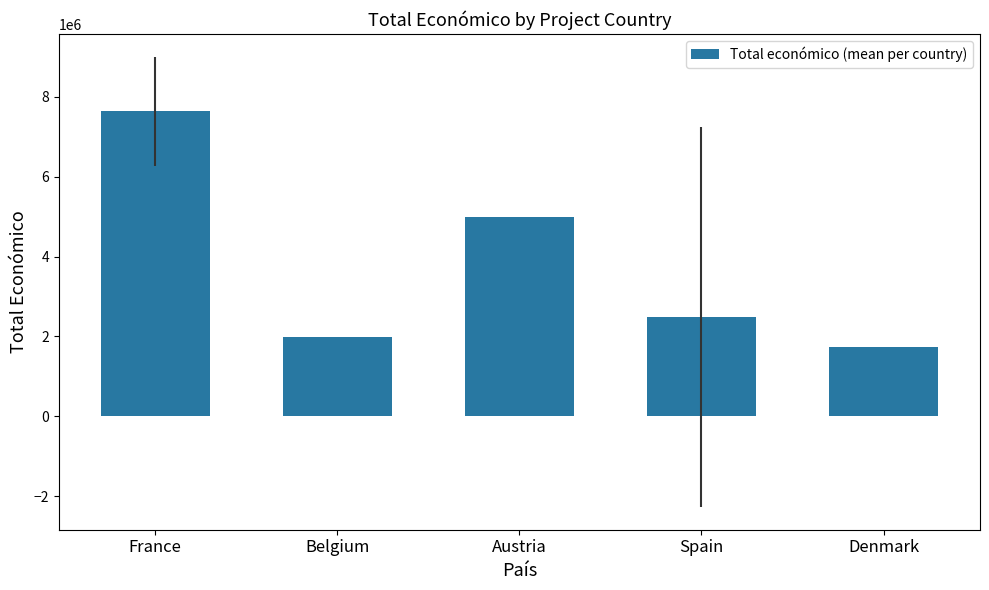

What is the difference between the maximum and second lowest values?

5634189.0